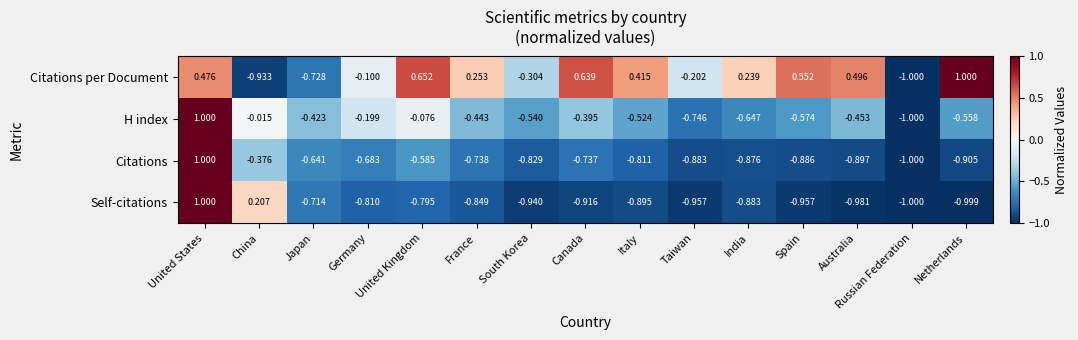

Is the value of Citations per Document at Taiwan greater than the value of Self-citations at Spain?

Yes